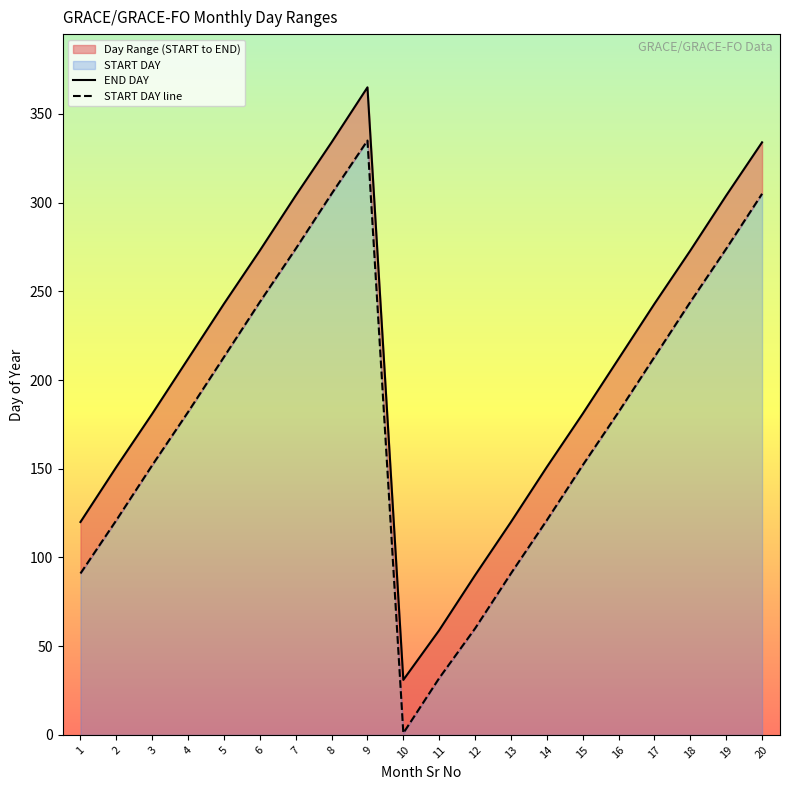

Which has a higher value, 20 or 10?

20